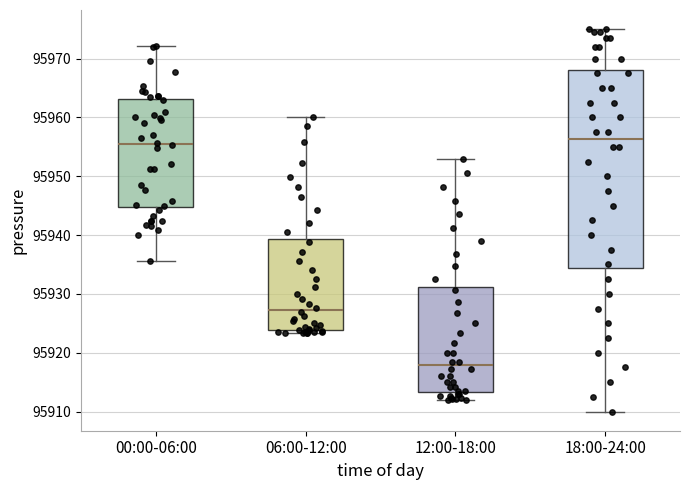

Comparing the boxes themselves (not the whiskers), which one is the tallest?

18:00-24:00